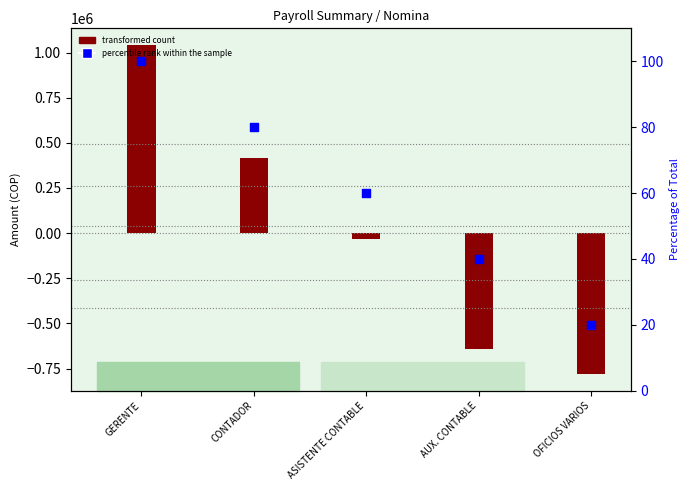

What is the change in value from GERENTE to AUX. CONTABLE?

-60